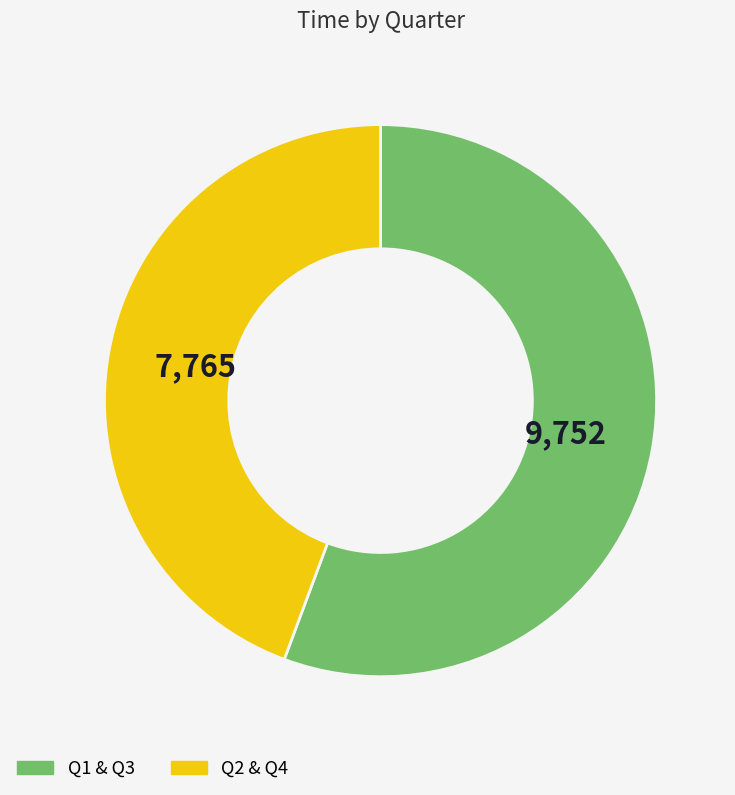

Is there a majority slice in this chart?

Yes